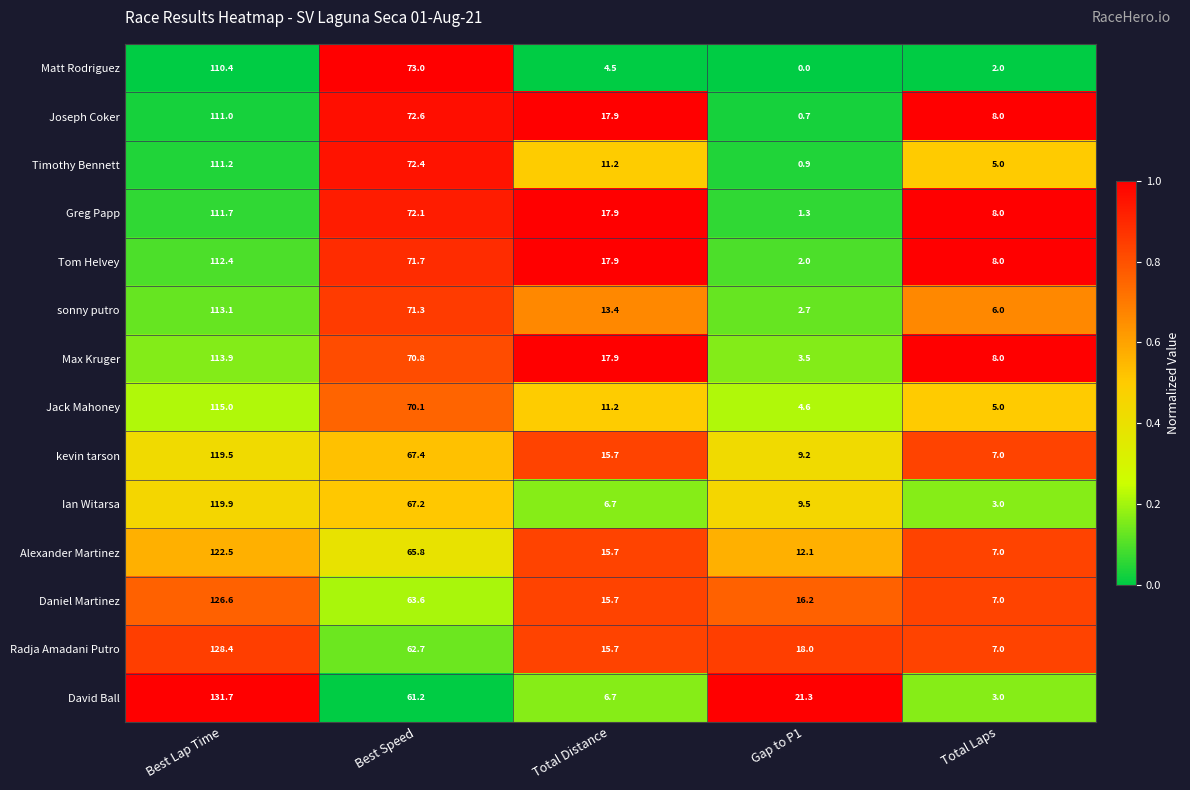

What is the difference between the maximum and minimum values in the kevin tarson series?

112.5